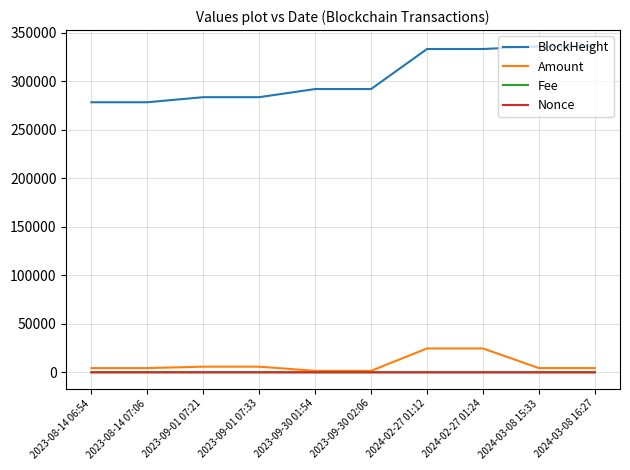

Is the value of Amount at 2024-02-27 01:12 greater than the value of Fee at 2024-03-08 15:33?

Yes